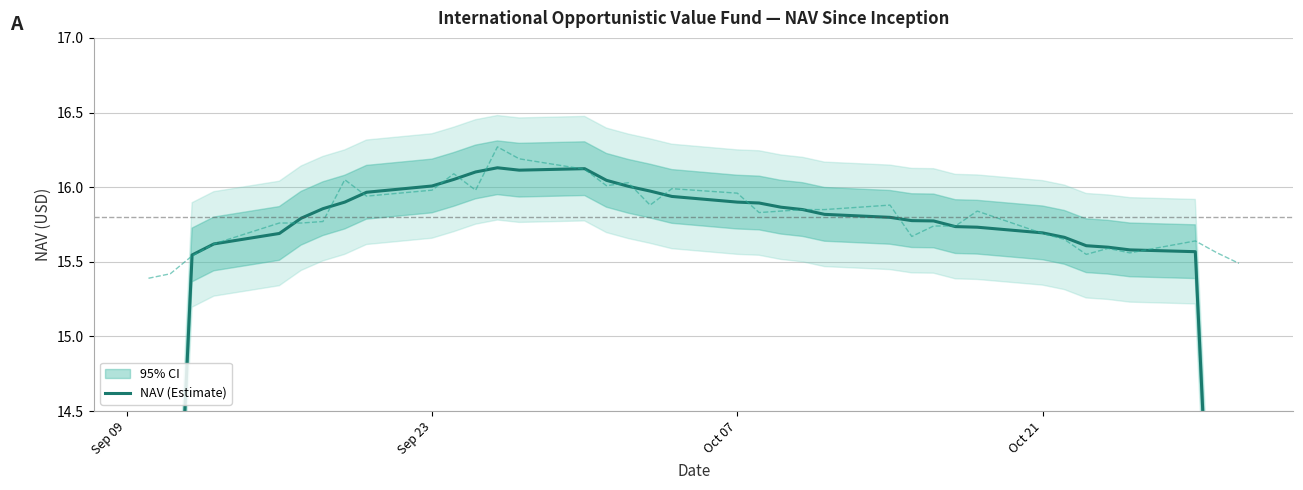

At which label is the value closest to 12?

Sep 23